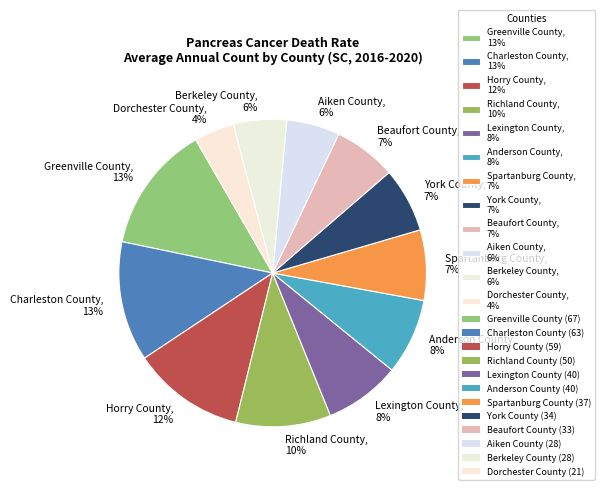

Does Greenville County account for over 50% of the chart?

No